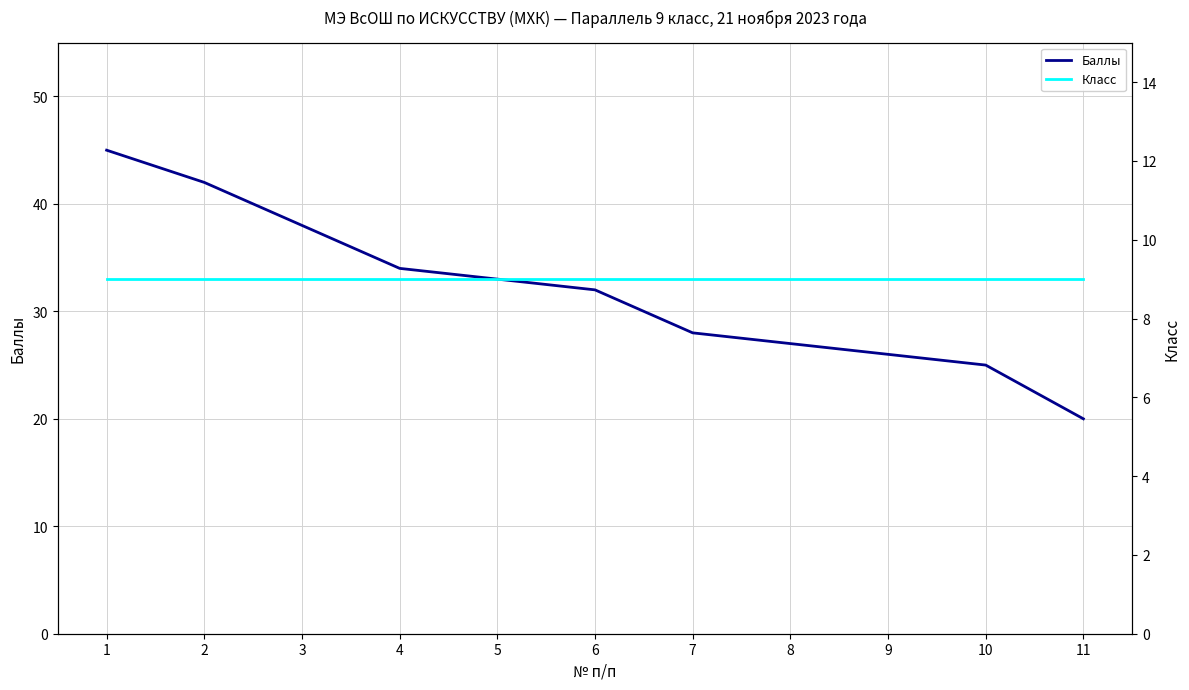

True or false: Класс has a value of 9 at 2.

True